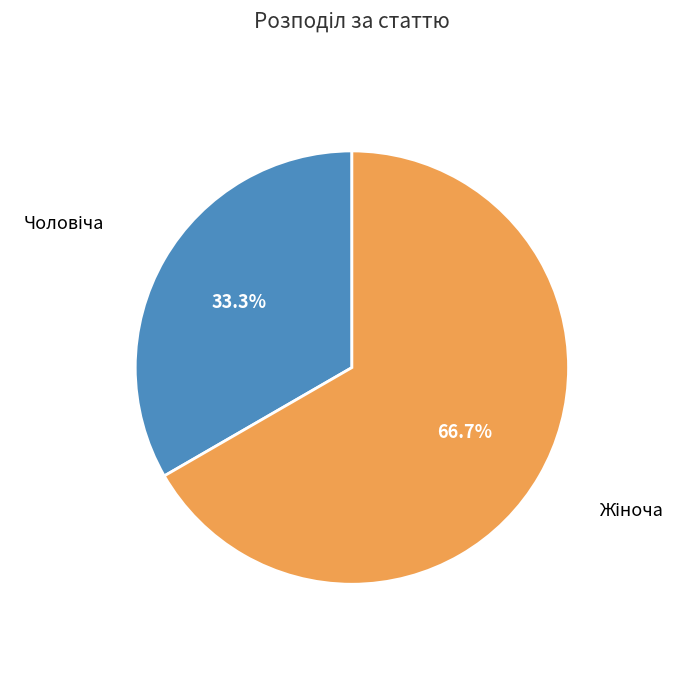

Does any single category account for the majority?

Yes